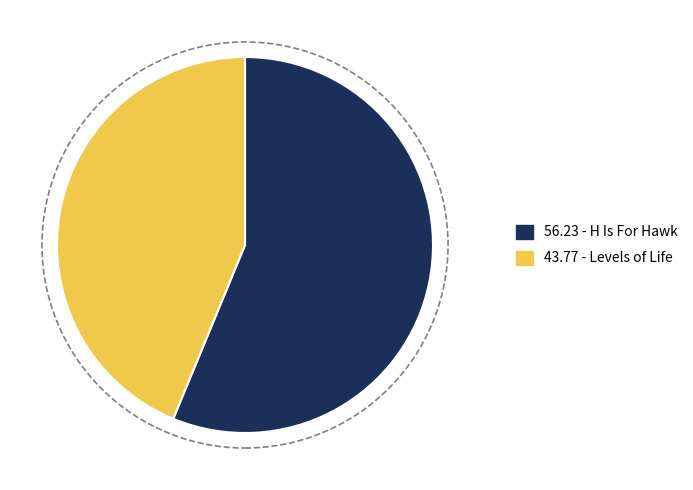

Is there any slice that represents more than half of the pie?

Yes